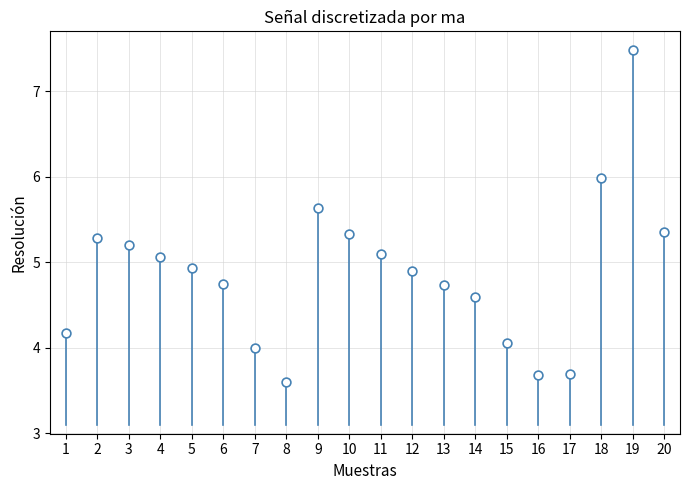

What is the range of Y values (max minus min)?

3.9